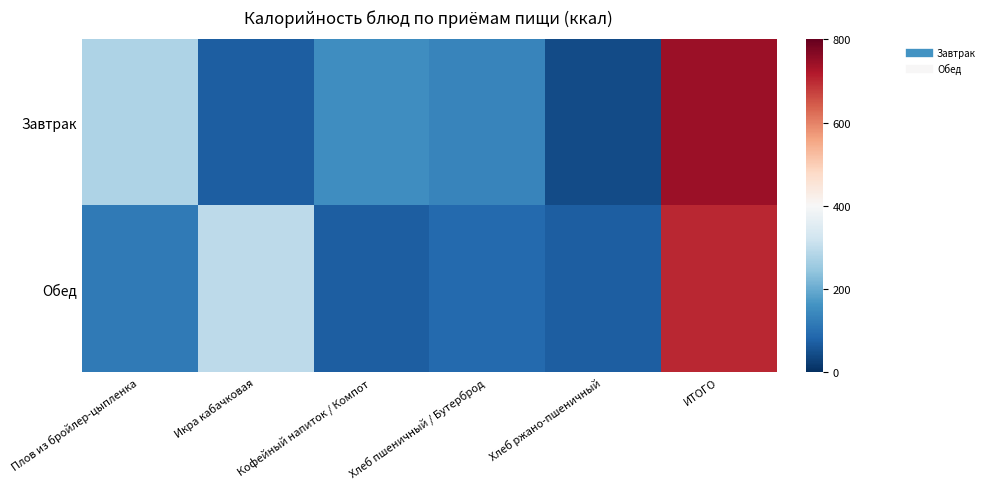

What is the spread (max minus min) of values at Икра кабачковая?

0.6